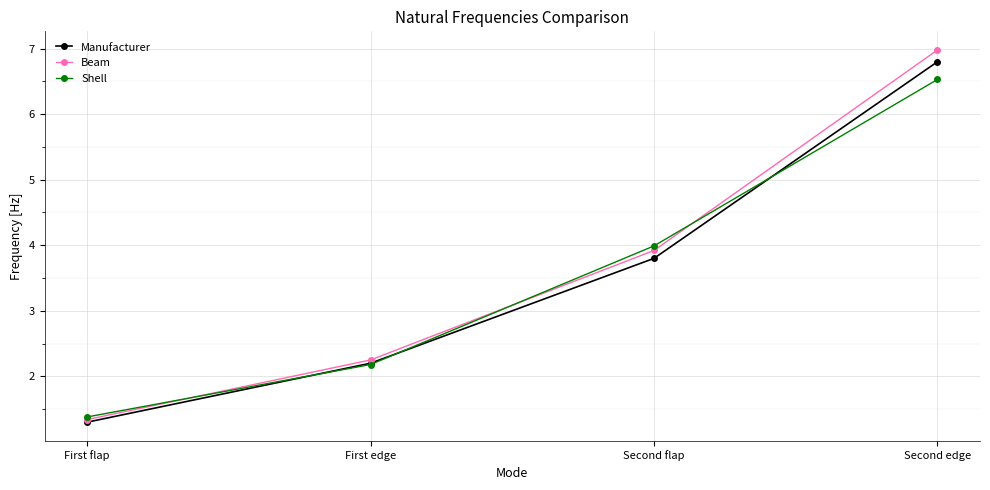

The Shell series shows 2.2 at First edge. True or false?

True